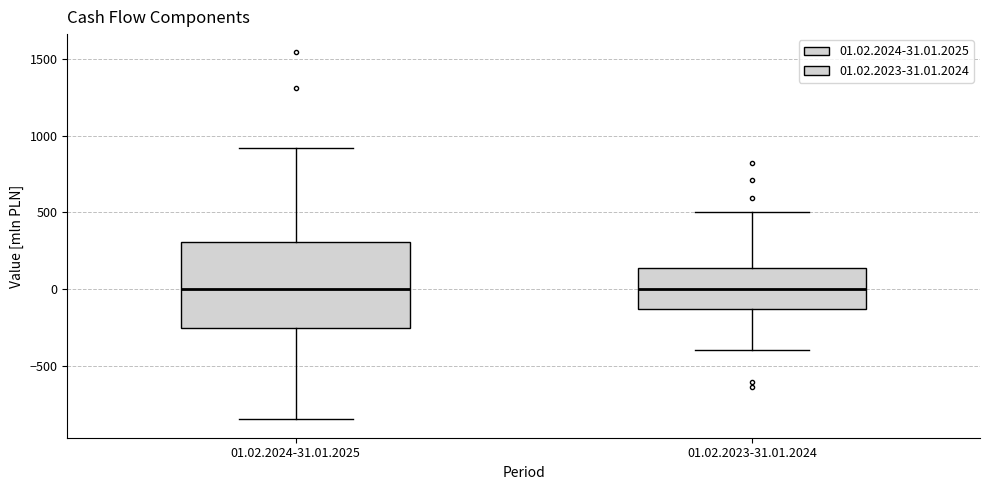

Where is the upper edge of the box for 01.02.2023-31.01.2024 on the y-axis? The values are not printed on the chart, so give them approximately, as read against the axis.

150